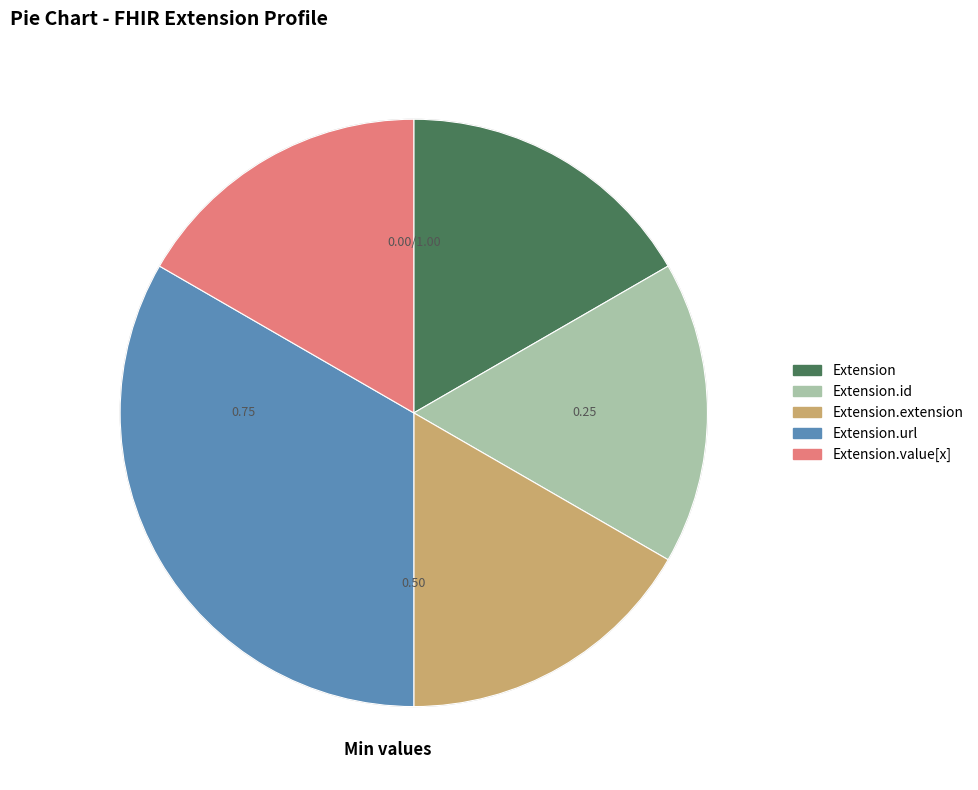

Is there a majority slice in this chart?

No